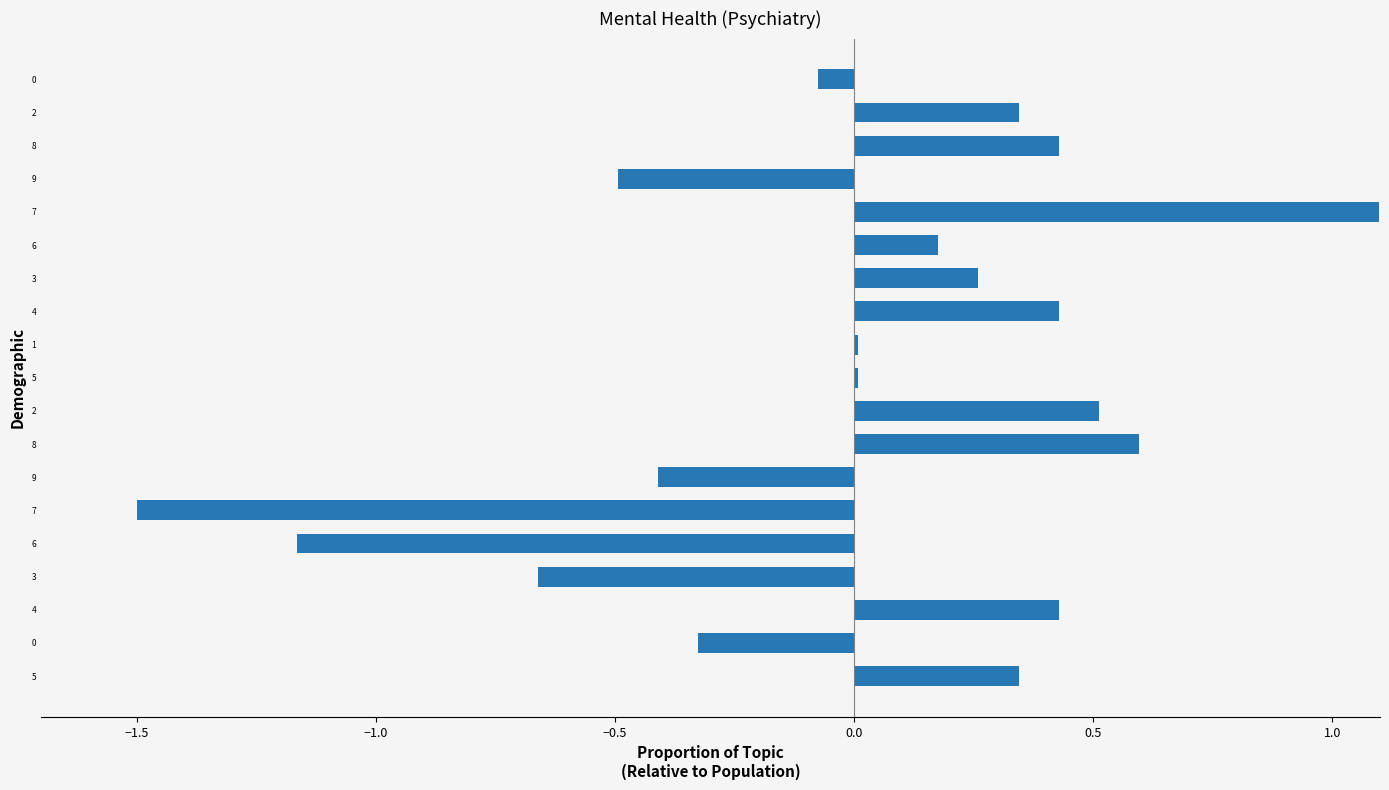

What is the maximum value shown in the chart?

1.1